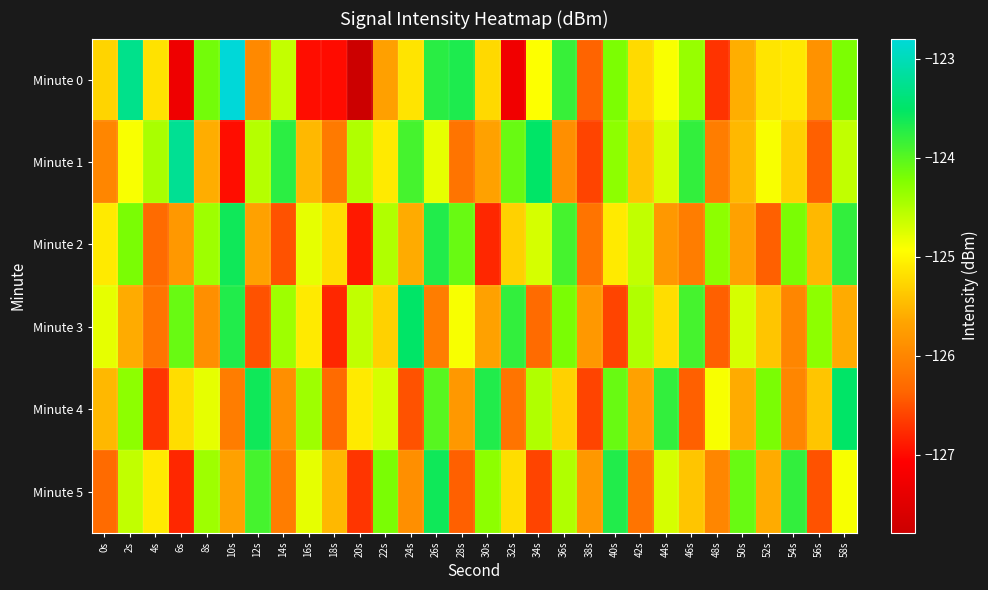

Which series has the widest spread of values?

Minute 0